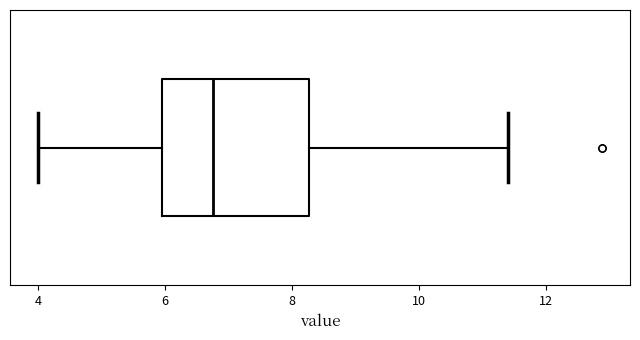

Where is the left edge of the box on the x-axis? The values are not printed on the chart, so give them approximately, as read against the axis.

6.0